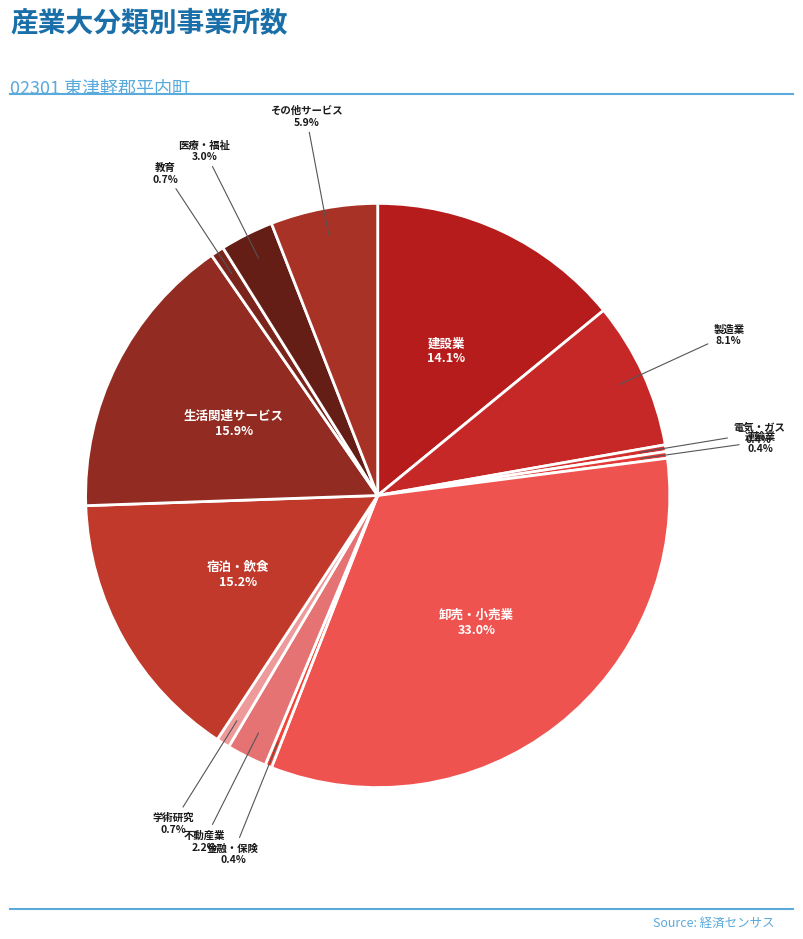

Do 電気・ガス and 卸売・小売業 together represent more than half of the pie?

No